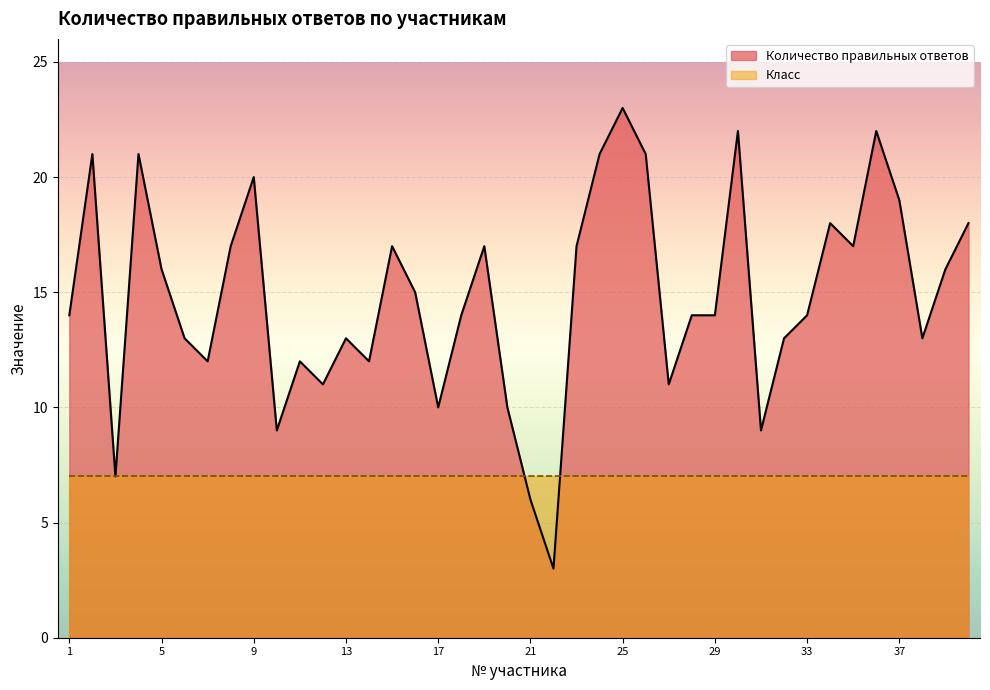

How many values are below 14?

16